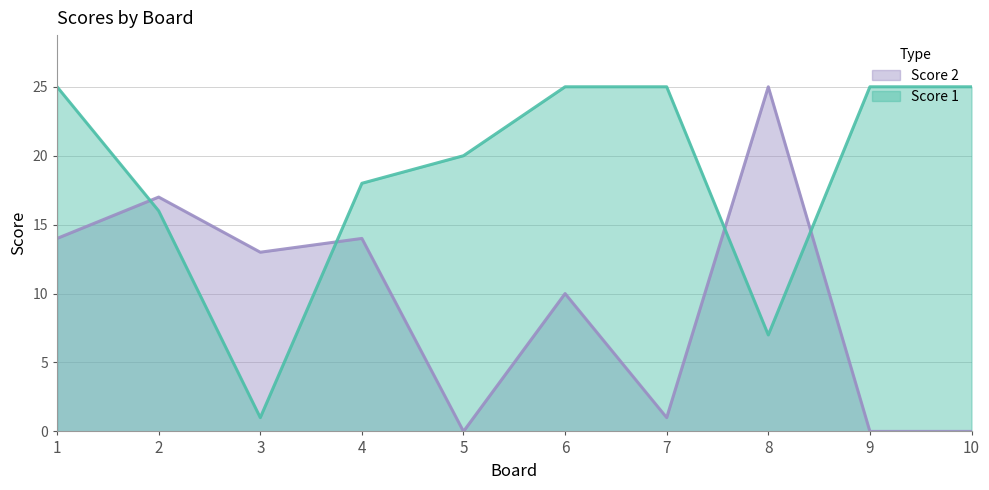

How many times do Score 2 and Score 1 cross each other?

4